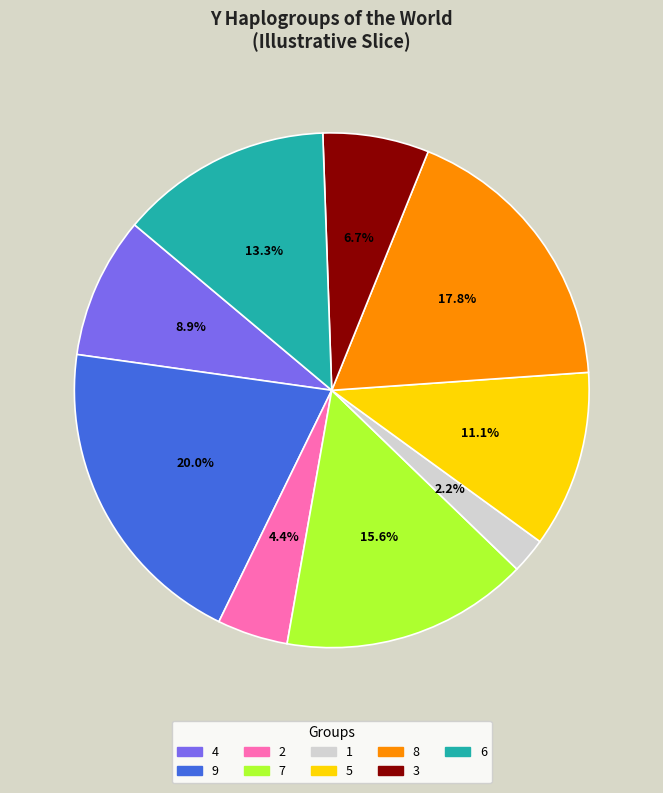

Count the number of slices in the pie.

9